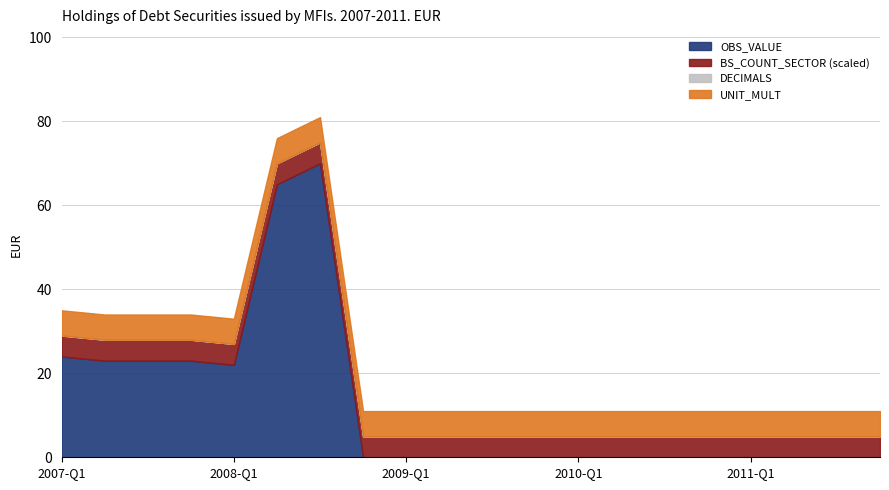

What are all the series names shown in the legend?

OBS_VALUE, BS_COUNT_SECTOR, DECIMALS, UNIT_MULT